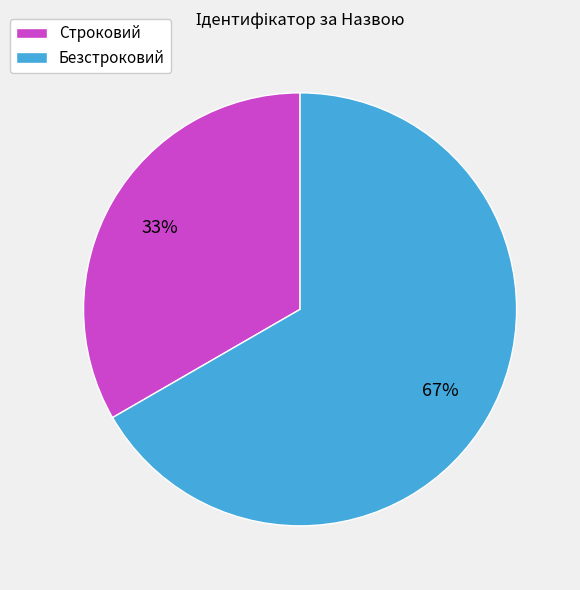

Is the sum of Строковий and Безстроковий greater than half?

Yes